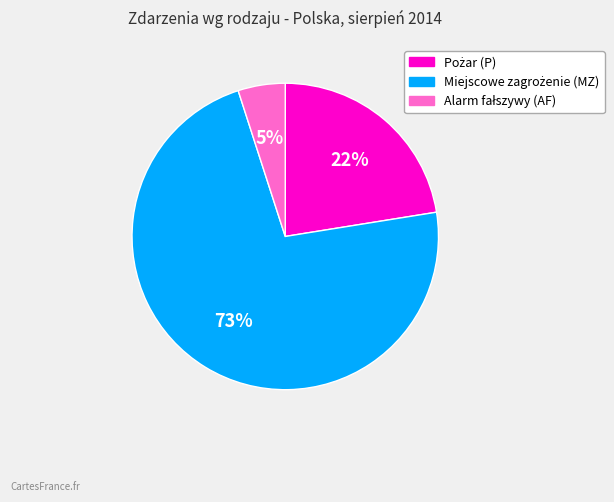

Is there a majority slice in this chart?

Yes